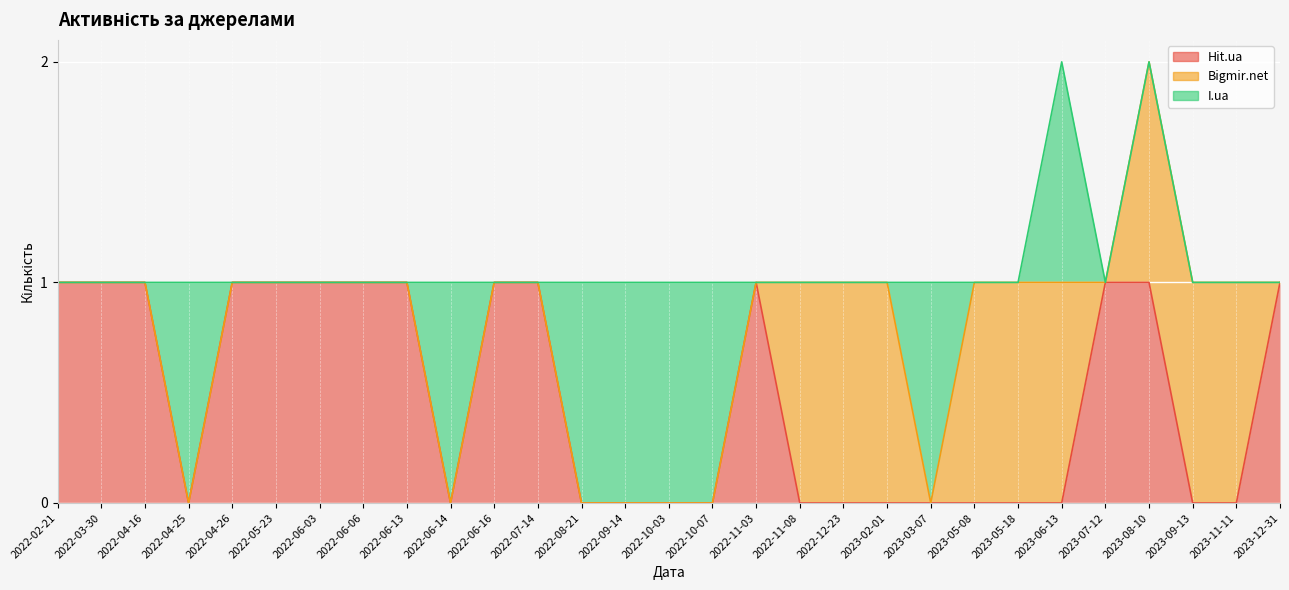

At how many categories does at least one series exceed 0?

29